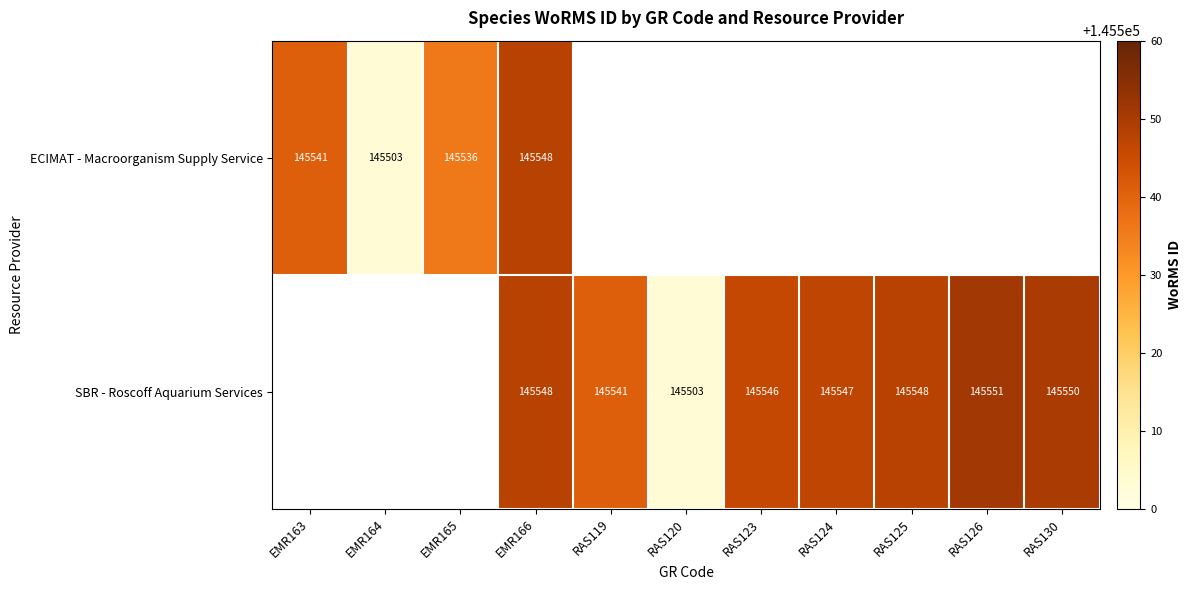

True or false: SBR - Roscoff Aquarium Services has a value of 76430 at RAS120.

False